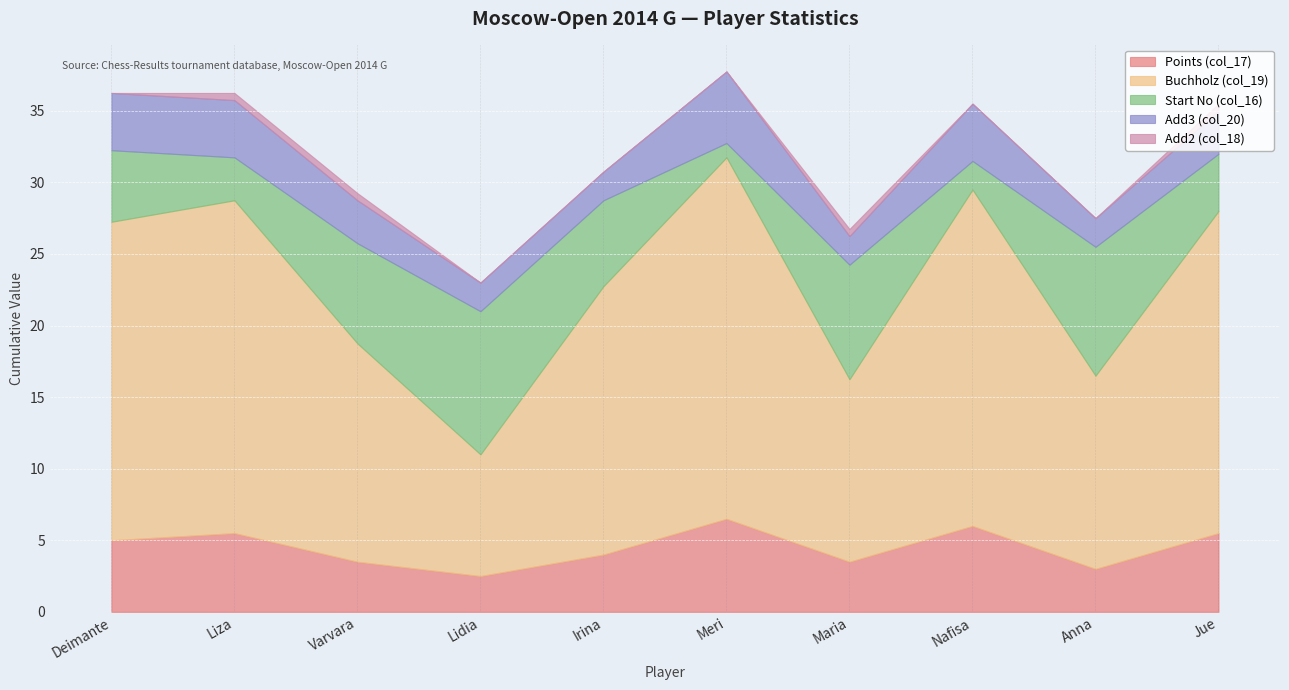

Reading right to left, extract all data points from this chart.

Points (col_17): Wang Jue=5.5	Gvanceladze Anna=3.0	Muminova Nafisa=6.0	Severina Maria=3.5	Arabidze Meri=6.5	Vasilevich Irina=4.0	Tomnikova Lidia=2.5	Saulina Varvara=3.5	Soloviova Liza=5.5	Daulyte Deimante=5.0
Buchholz (col_19): Wang Jue=22.5	Gvanceladze Anna=13.5	Muminova Nafisa=23.5	Severina Maria=12.8	Arabidze Meri=25.2	Vasilevich Irina=18.8	Tomnikova Lidia=8.5	Saulina Varvara=15.2	Soloviova Liza=23.2	Daulyte Deimante=22.2
Start No (col_16): Wang Jue=4.0	Gvanceladze Anna=9.0	Muminova Nafisa=2.0	Severina Maria=8.0	Arabidze Meri=1.0	Vasilevich Irina=6.0	Tomnikova Lidia=10.0	Saulina Varvara=7.0	Soloviova Liza=3.0	Daulyte Deimante=5.0
Add3 (col_20): Wang Jue=3.0	Gvanceladze Anna=2.0	Muminova Nafisa=4.0	Severina Maria=2.0	Arabidze Meri=5.0	Vasilevich Irina=2.0	Tomnikova Lidia=2.0	Saulina Varvara=3.0	Soloviova Liza=4.0	Daulyte Deimante=4.0
Add2 (col_18): Wang Jue=0.5	Gvanceladze Anna=0.0	Muminova Nafisa=0.0	Severina Maria=0.5	Arabidze Meri=0.0	Vasilevich Irina=0.0	Tomnikova Lidia=0.0	Saulina Varvara=0.5	Soloviova Liza=0.5	Daulyte Deimante=0.0